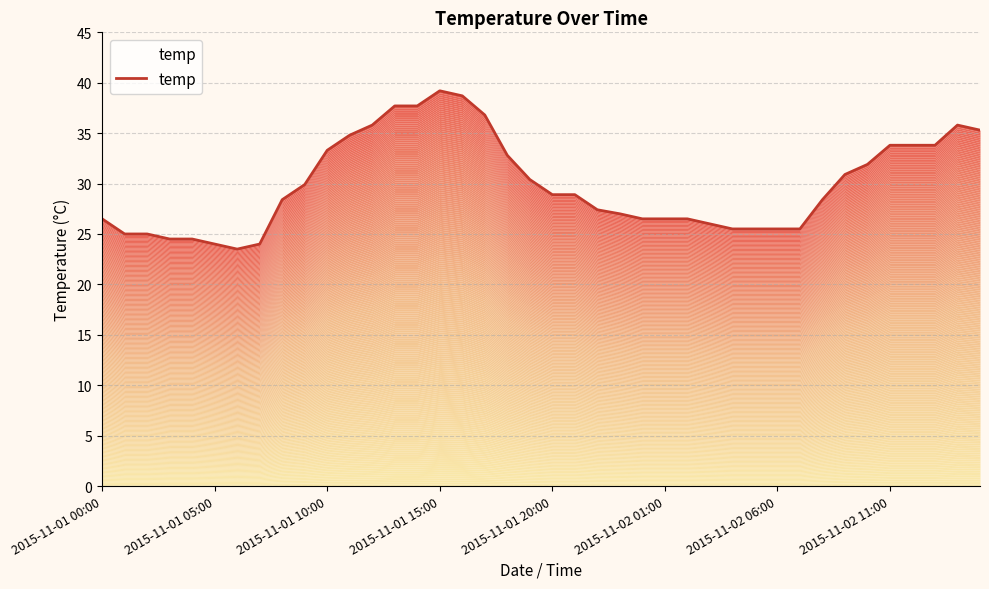

What is the smallest value displayed?

23.5